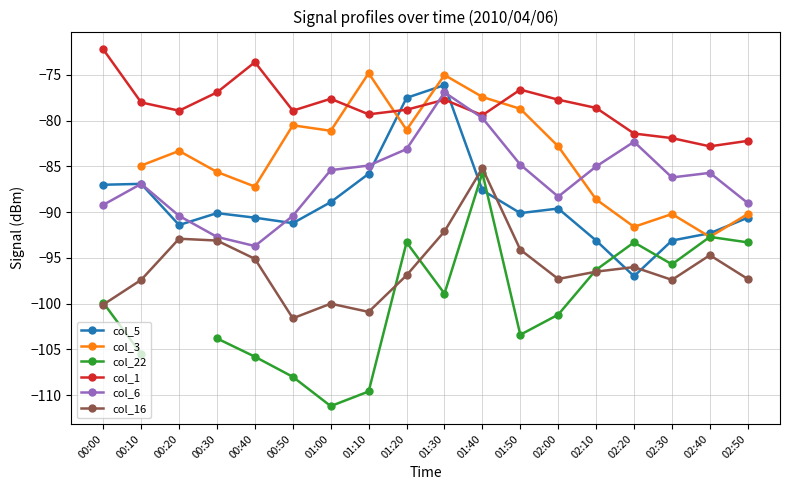

The value of col_5 at 01:30 is -76.1. True or false?

True